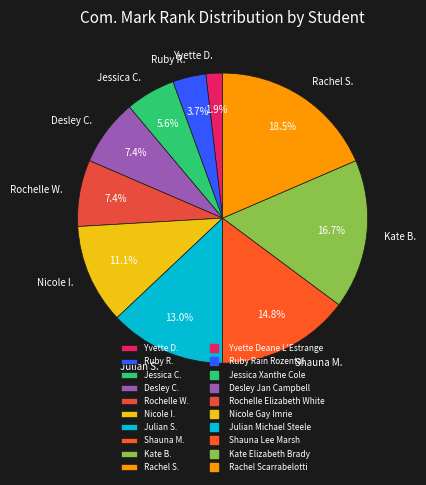

Between Rochelle W. and Yvette D., which is larger?

Rochelle W.